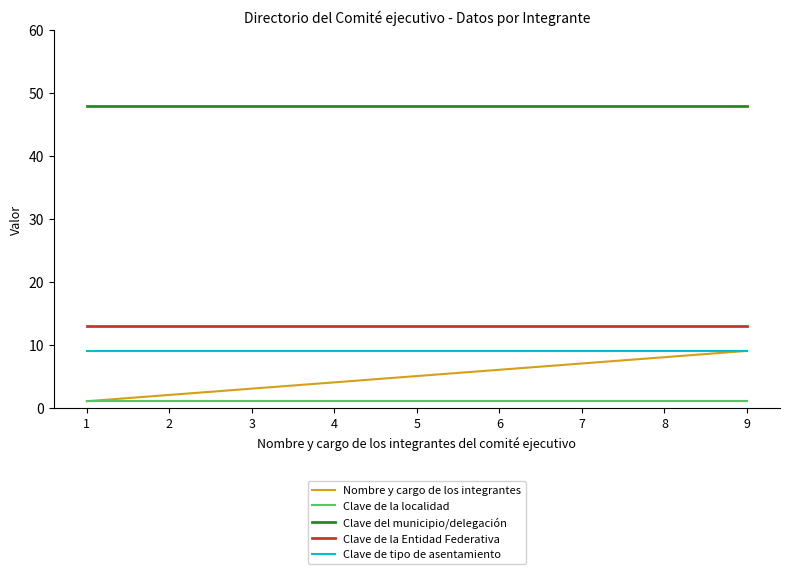

Which series changed the most between 6 and 9?

Nombre y cargo de los integrantes